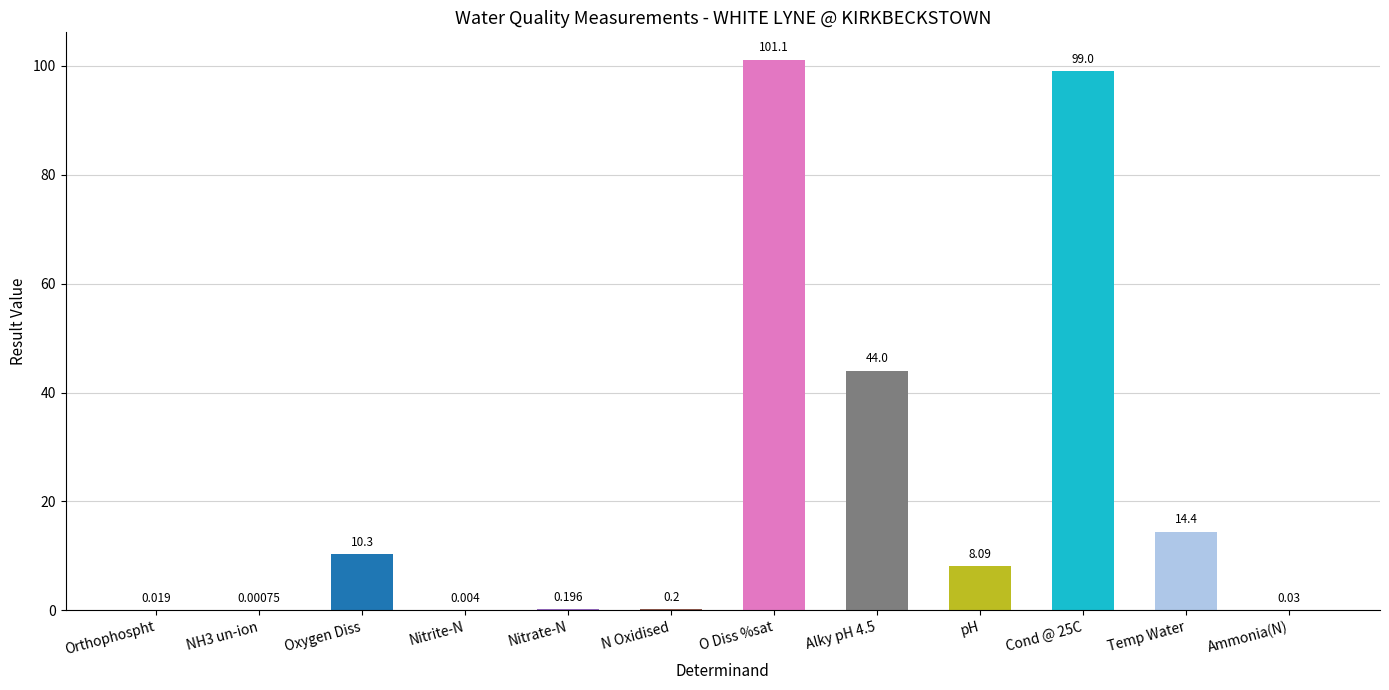

List the labels in order of value, smallest first.

NH3 un-ion, Nitrite-N, Orthophospht, Ammonia(N), Nitrate-N, N Oxidised, pH, Oxygen Diss, Temp Water, Alky pH 4.5, Cond @ 25C, O Diss %sat